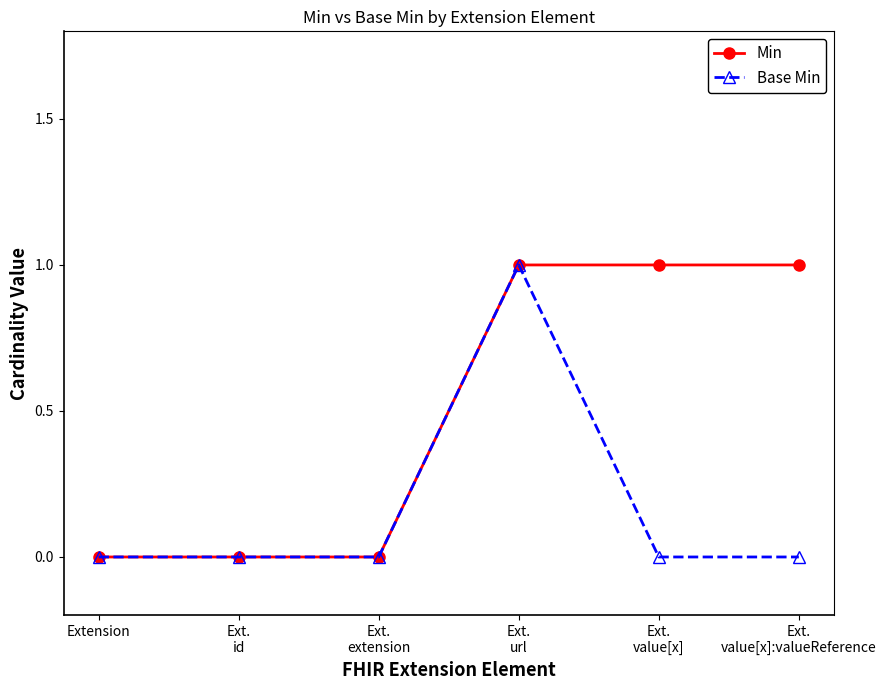

What is the total value across all series at Ext.
value[x]?

1